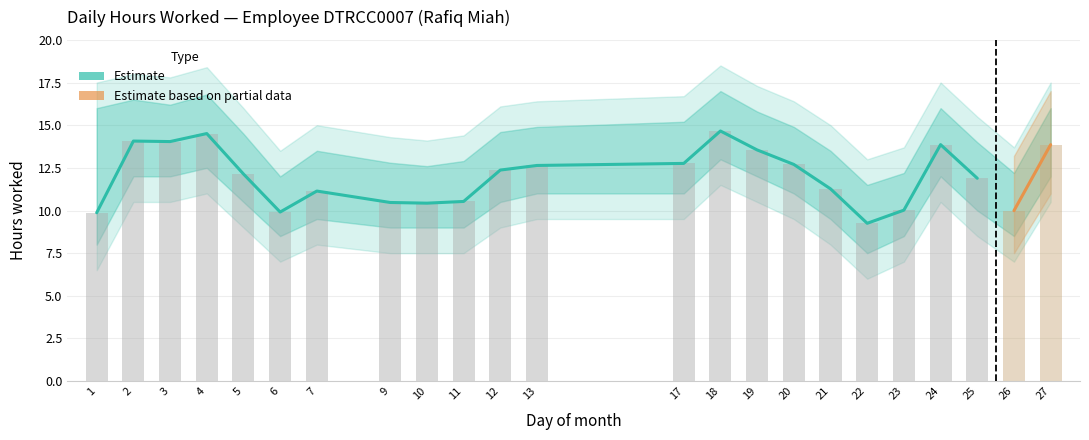

True or false: the data shows 14.7 at 18.

True